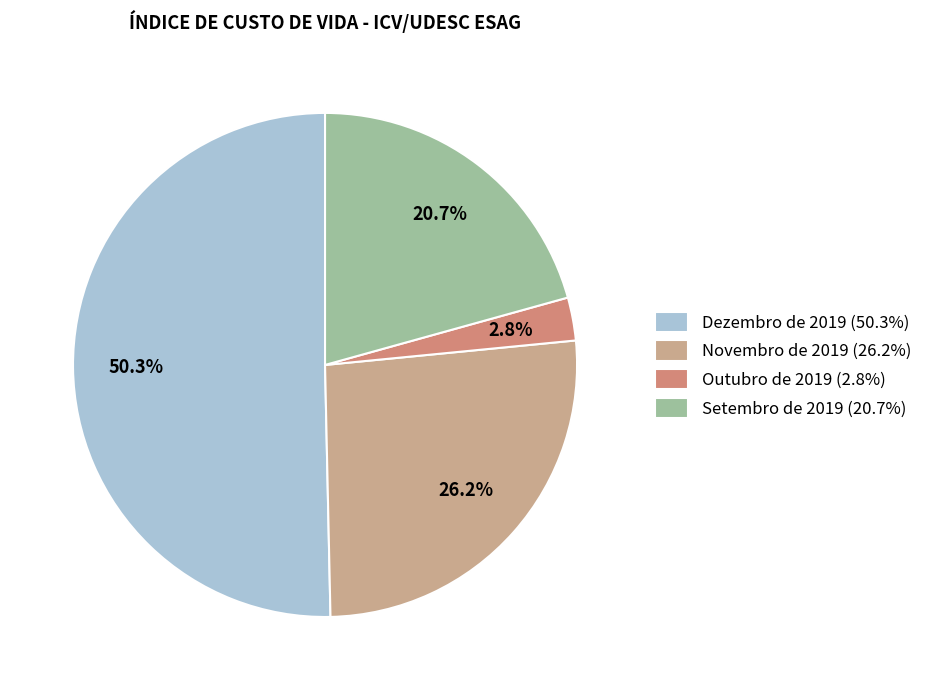

True or false: Dezembro de 2019 accounts for 60% of the total.

False